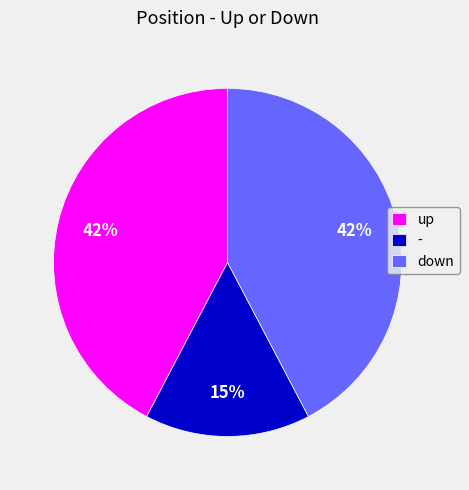

How many segments does this pie chart have?

3